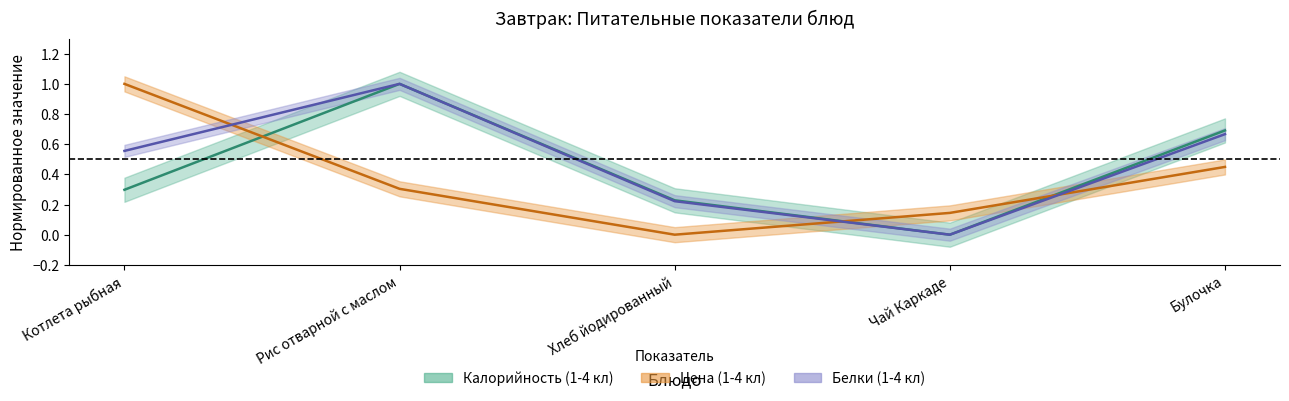

Is the value of Белки (1-4 кл) at Рис отварной с маслом greater than the value of Калорийность (1-4 кл) at Котлета рыбная?

Yes